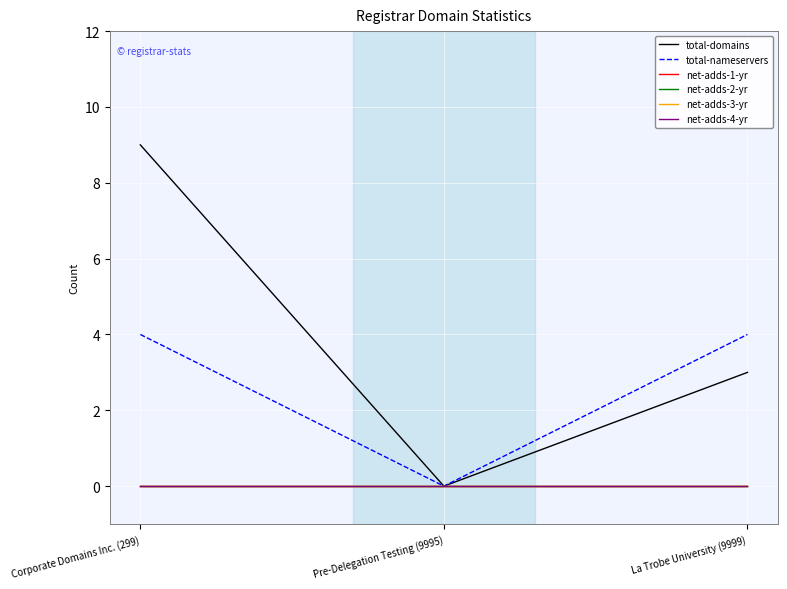

Is this an area chart (filled region under the line)?

No